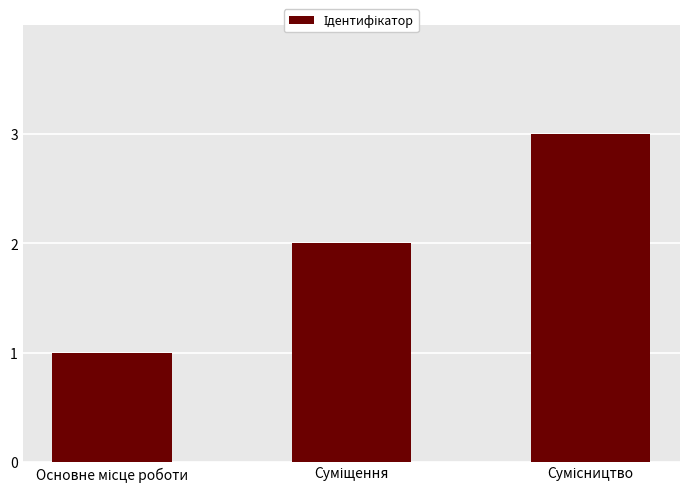

What is the sum of all values?

6